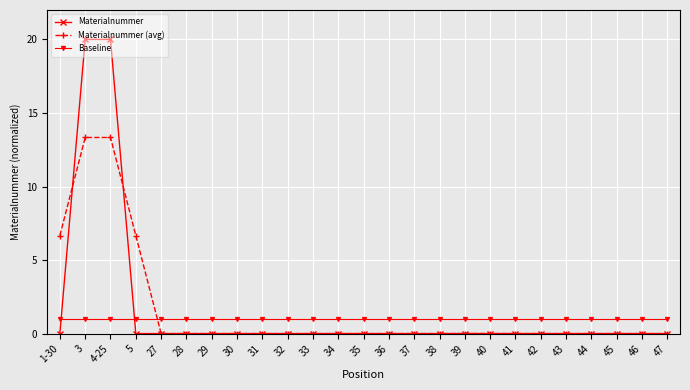

What is the average value of the Baseline series?

1.0